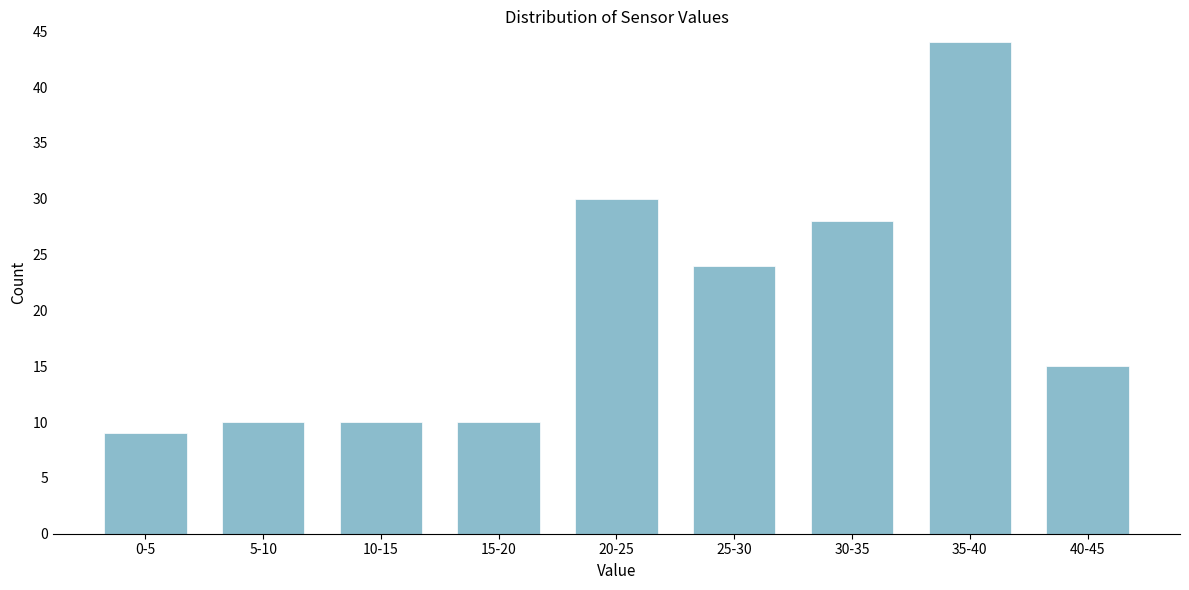

Reading right to left, transcribe all the data shown in this chart.

15	44	28	24	30	10	10	10	9